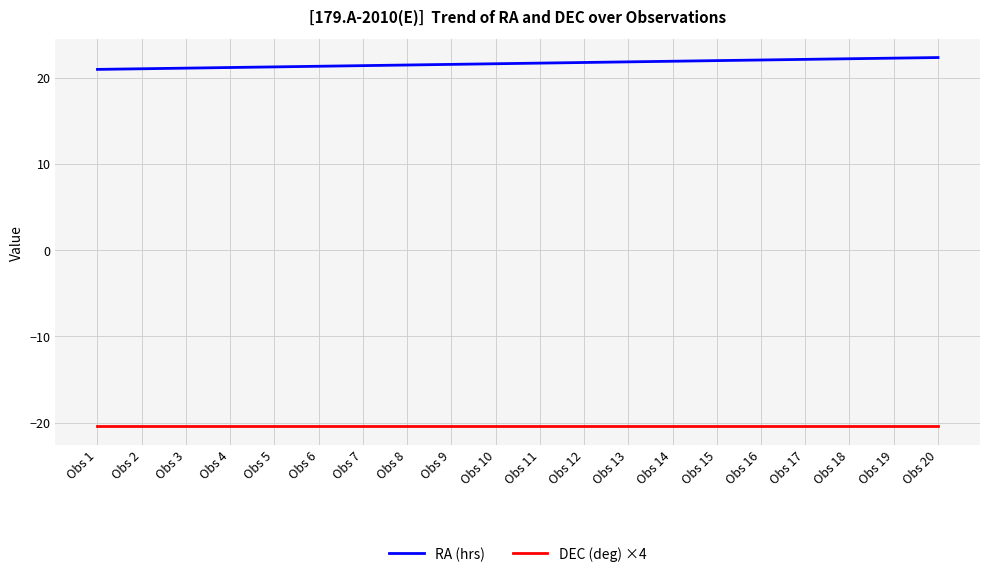

The value of DEC (deg) ×4 at Obs 1 is -4.5. True or false?

False